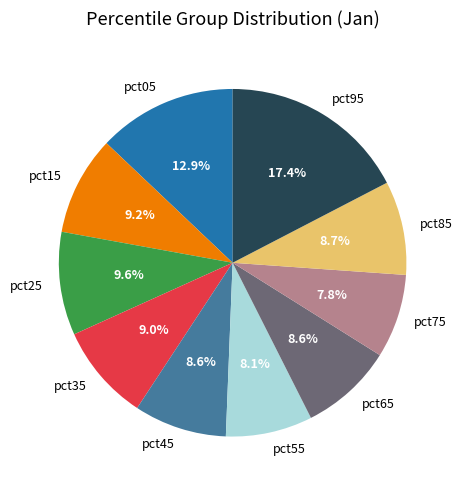

How many segments does this pie chart have?

10